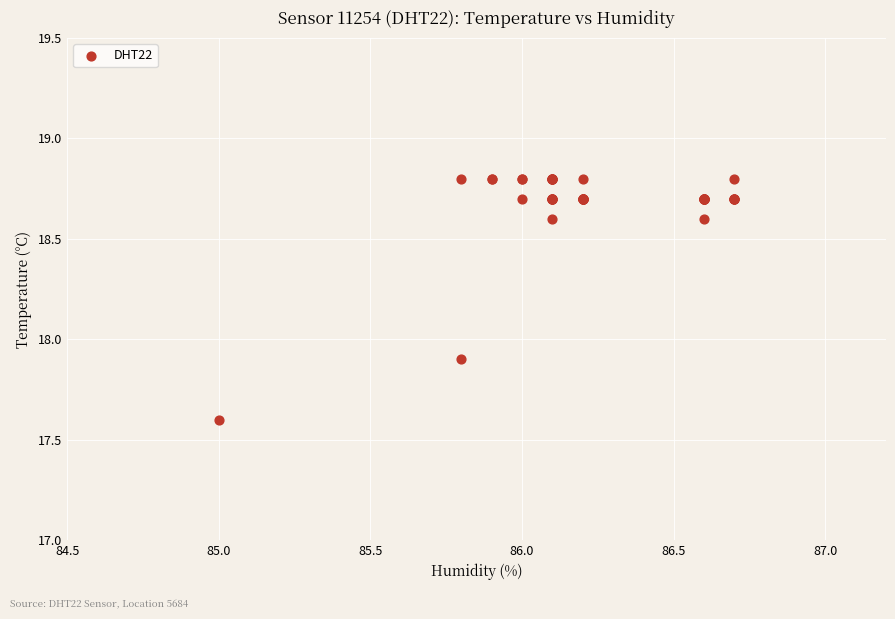

What Y value in the scatter plot is closest to 18?

17.9